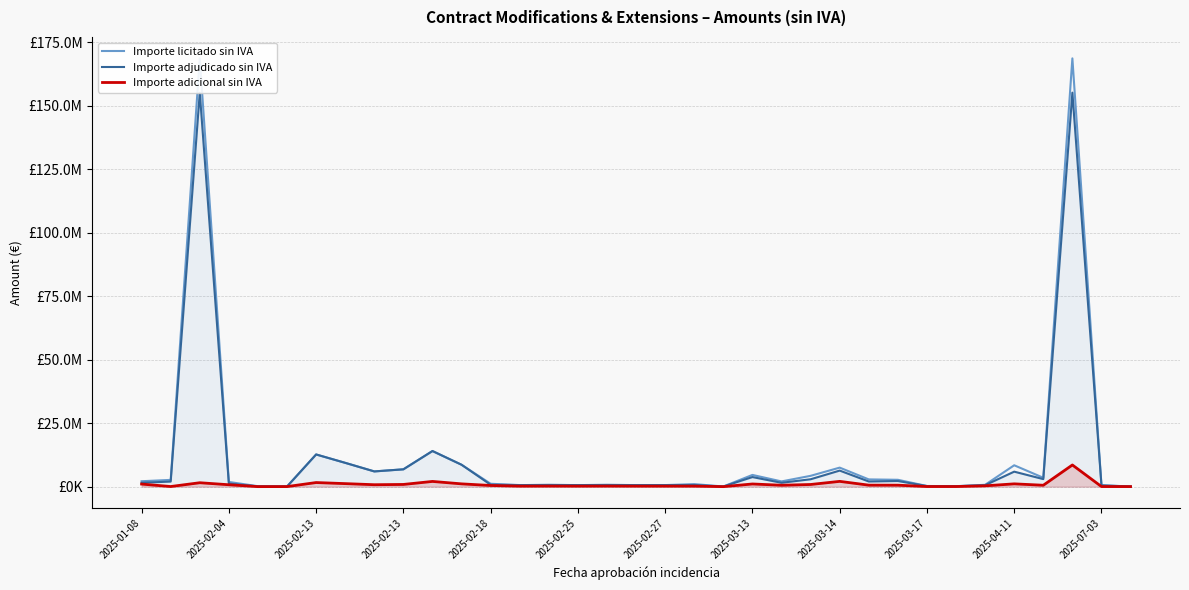

At how many categories does at least one series exceed 163306142?

2